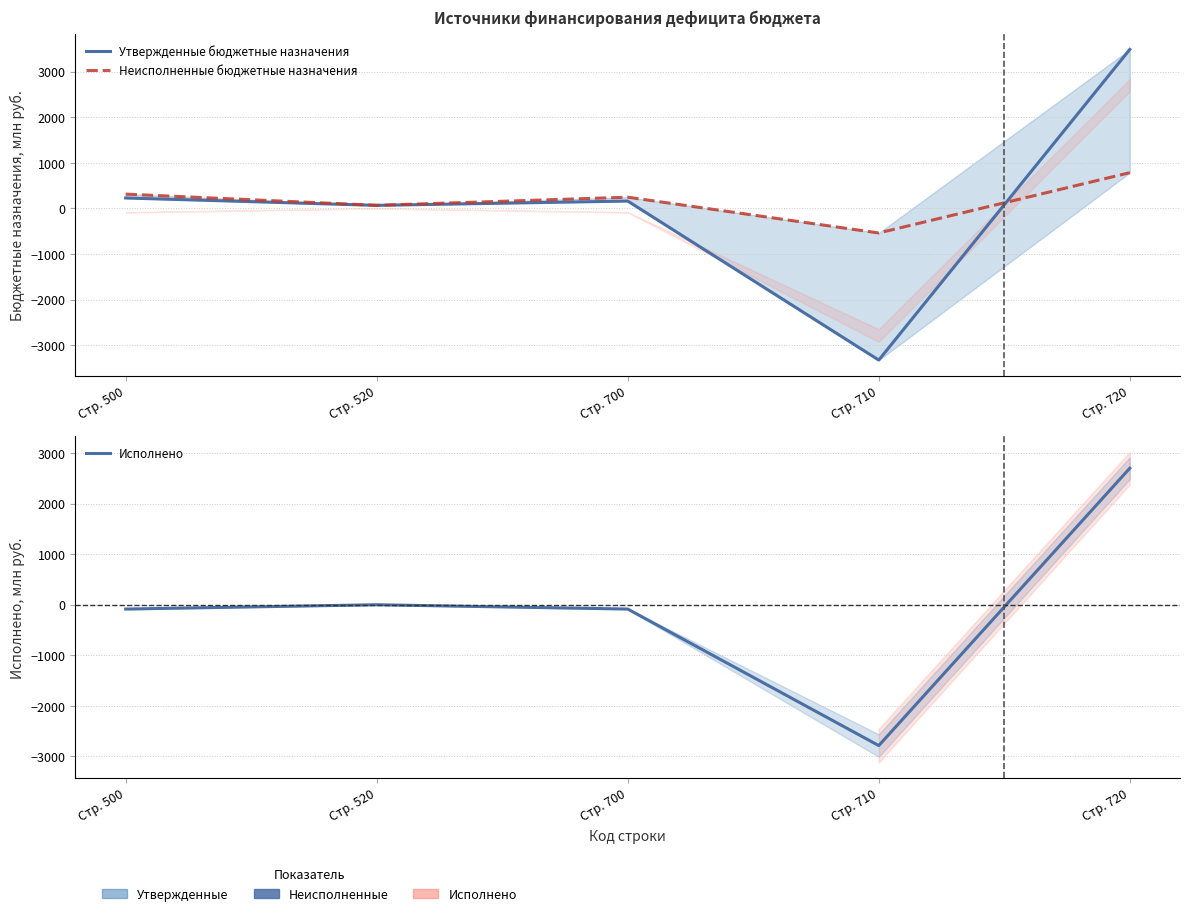

Rank the series by their average value, from lowest to highest.

Исполнено, Утвержденные бюджетные назначения, Неисполненные бюджетные назначения